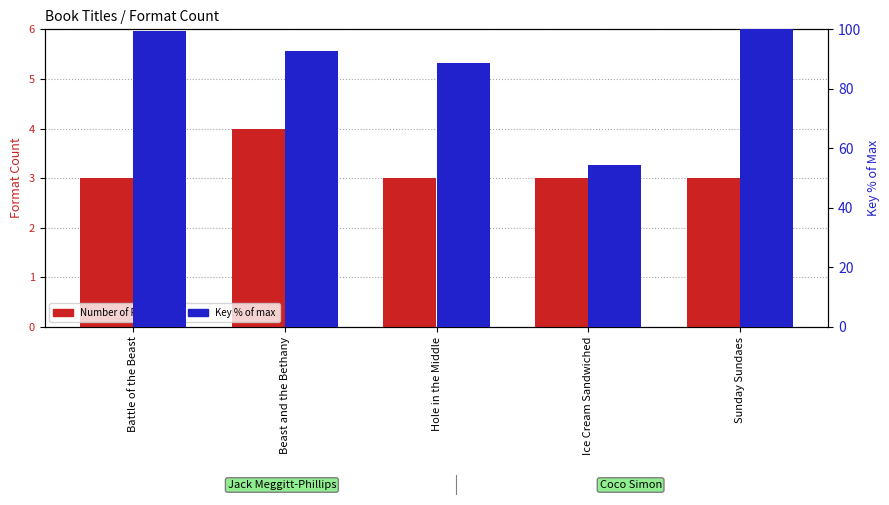

What is the lowest value of the Key % of max series?

54.5